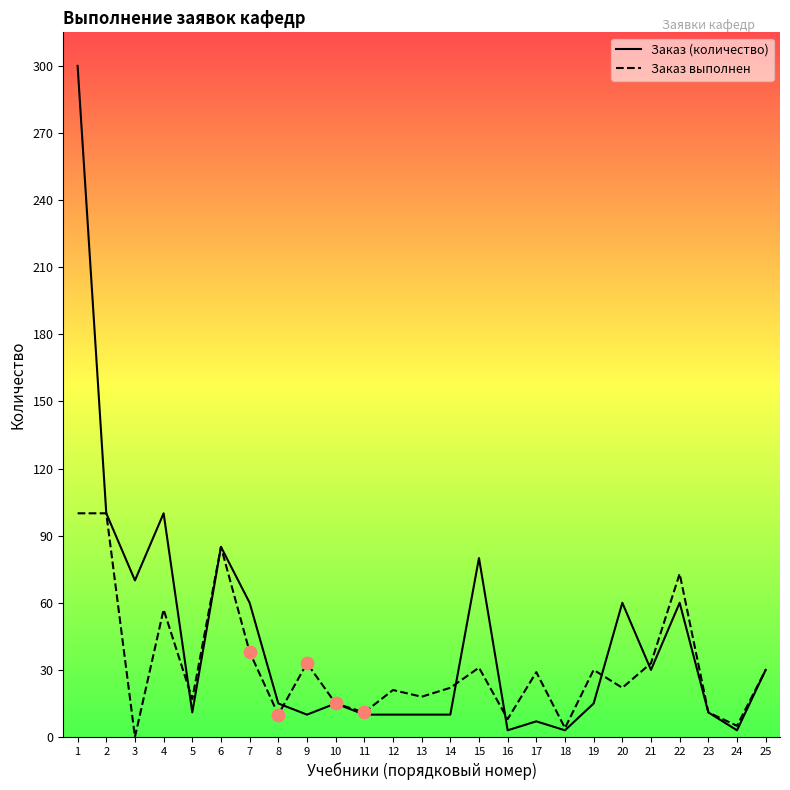

What are all the series names shown in the legend?

Заказ (количество), Заказ выполнен